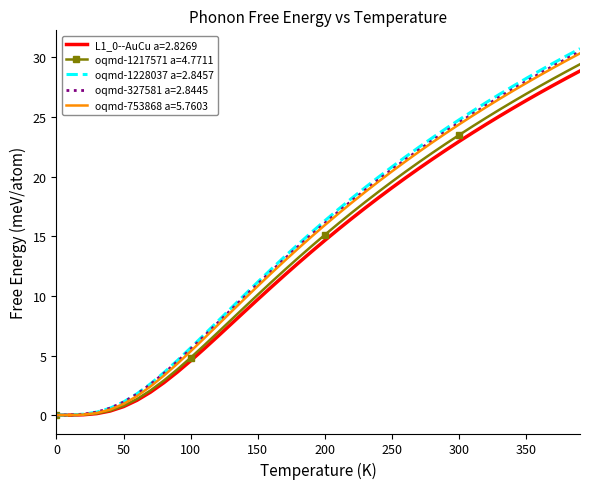

After their last crossing, which series has the higher values: oqmd-1217571 a=4.7711 or oqmd-753868 a=5.7603?

oqmd-753868 a=5.7603